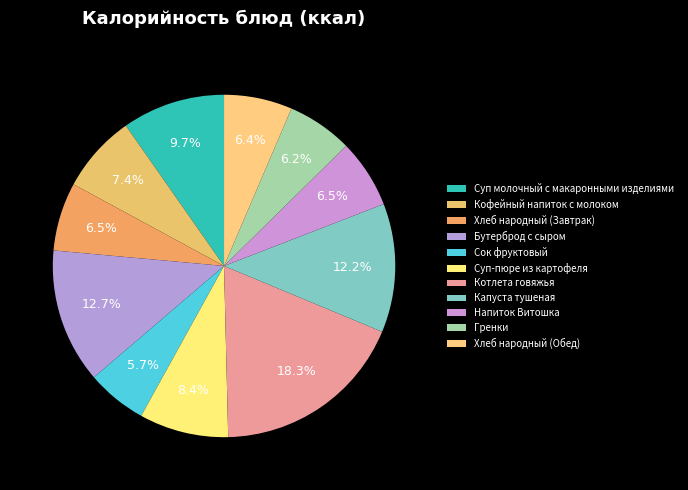

Rank the categories by value from lowest to highest.

Сок фруктовый, Гренки, Хлеб народный (Обед), Хлеб народный (Завтрак), Напиток Витошка, Кофейный напиток с молоком, Суп-пюре из картофеля, Суп молочный с макаронными изделиями, Капуста тушеная, Бутерброд с сыром, Котлета говяжья